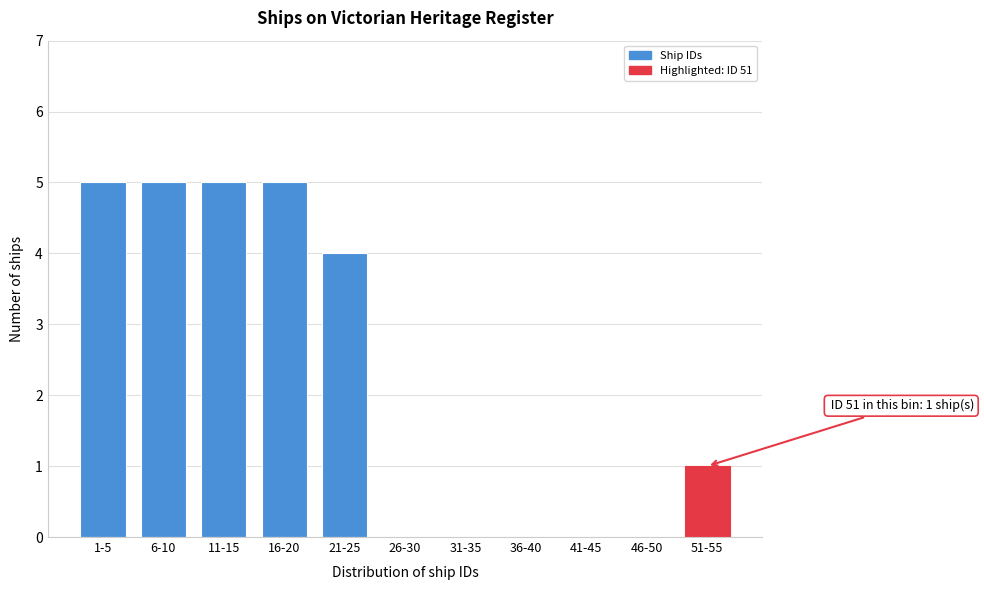

Reading left to right, extract all data points from this chart.

1-5=5	6-10=5	11-15=5	16-20=5	21-25=4	26-30=0	31-35=0	36-40=0	41-45=0	46-50=0	51-55=1